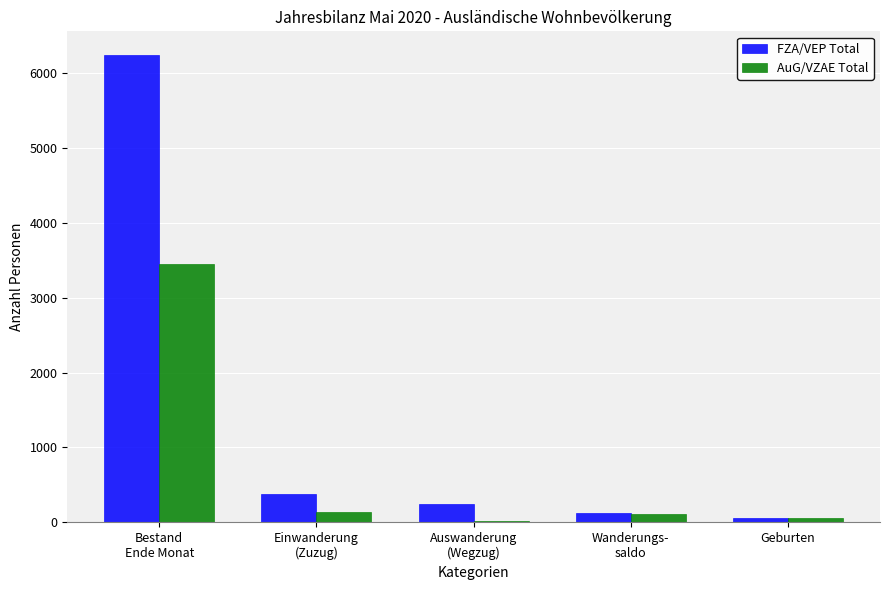

Rank the series by their average value, from highest to lowest.

FZA/VEP Total, AuG/VZAE Total